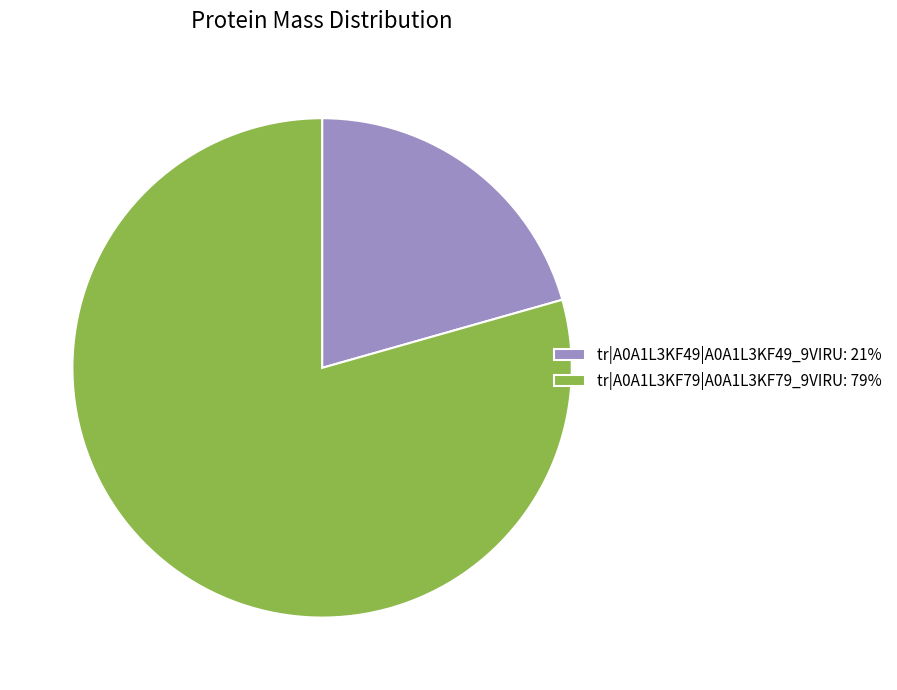

Combined, do tr|A0A1L3KF49|A0A1L3KF49_9VIRU: 21% and tr|A0A1L3KF79|A0A1L3KF79_9VIRU: 79% account for over 50%?

Yes